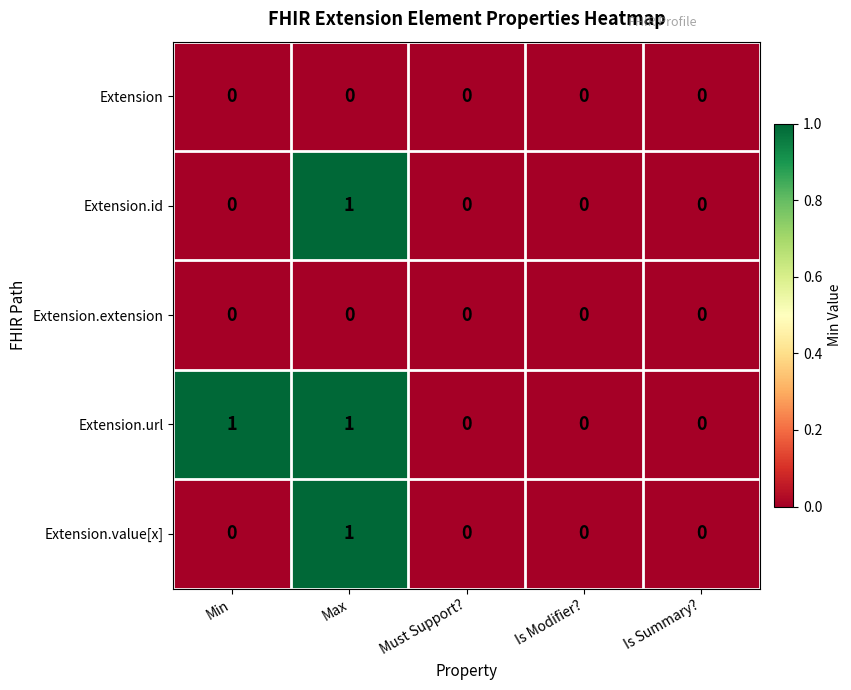

At which category is the sum across all series the highest?

Max